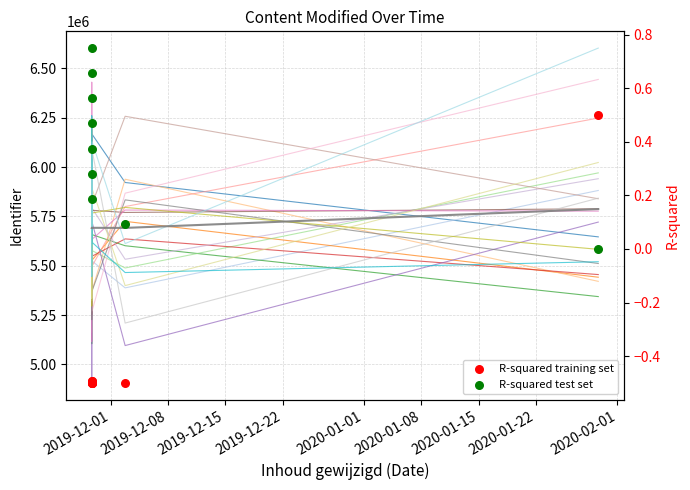

At which category is the sum across all series the highest?

2020-02-01